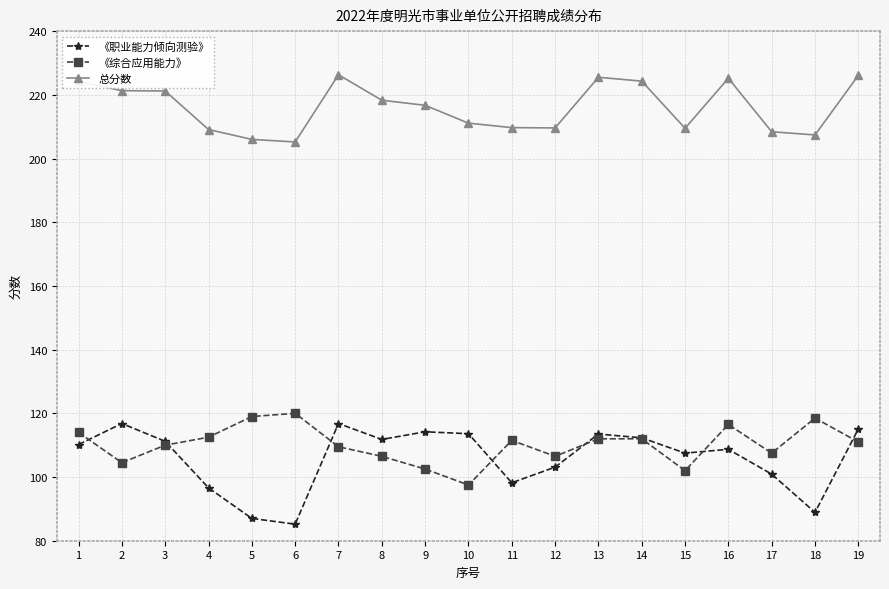

Between 3 and 6, which series saw the biggest shift?

《职业能力倾向测验》